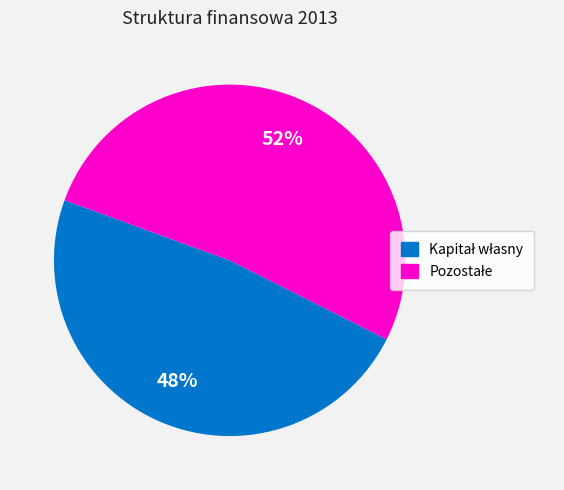

Is there any slice that represents more than half of the pie?

Yes